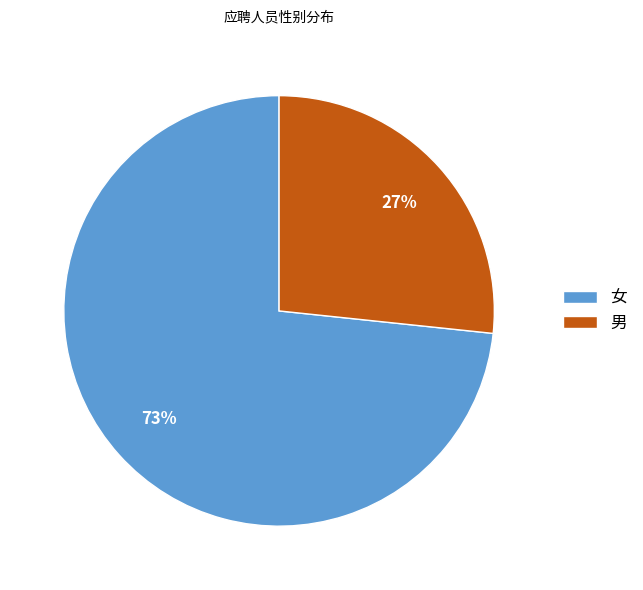

What is the smallest slice in the pie chart?

男